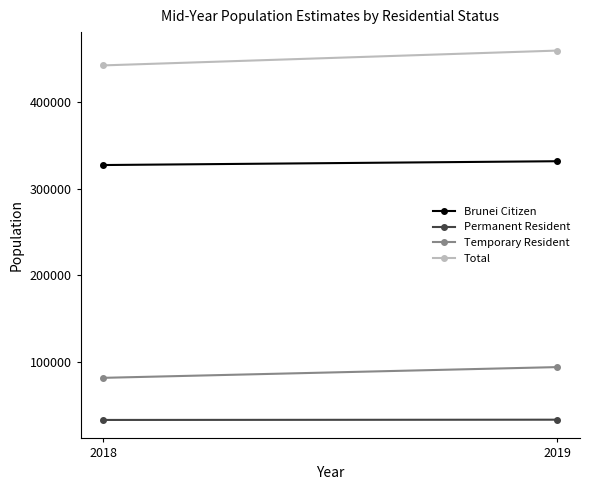

What is the difference between the maximum and minimum values in the Brunei Citizen series?

4400